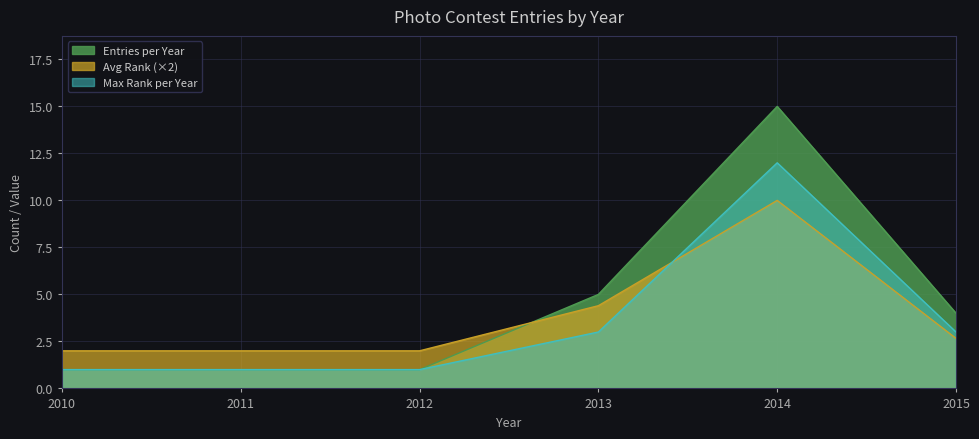

Where is Entries per Year nearest to the value 8?

2013